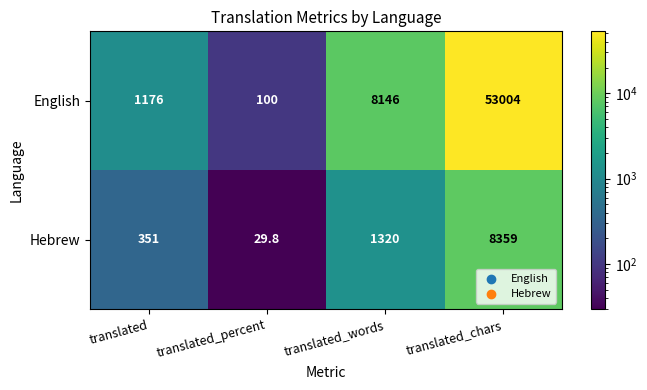

Reading left to right, list all the values displayed in this chart.

English: 1176.0	100.0	8146.0	53004.0
Hebrew: 351.0	29.8	1320.0	8359.0